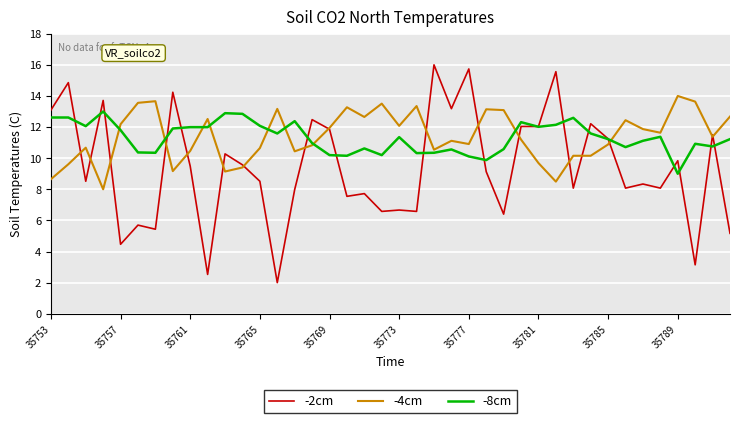

Which series has the widest spread of values?

-2cm